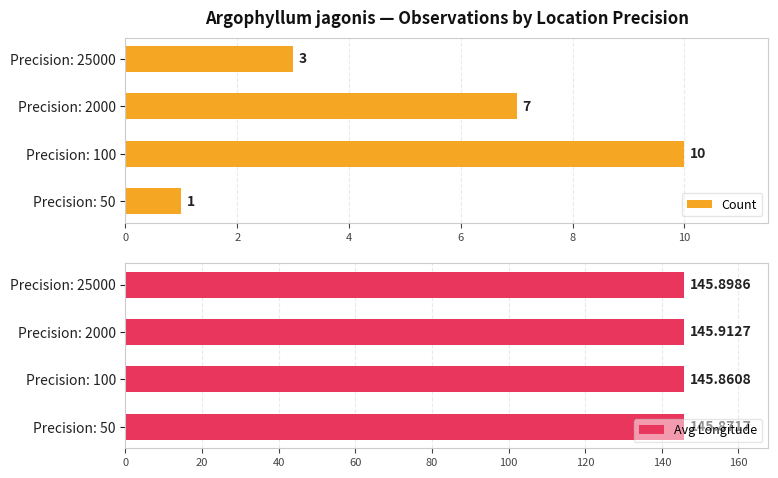

The value of Count at Precision: 50 is 2. True or false?

False